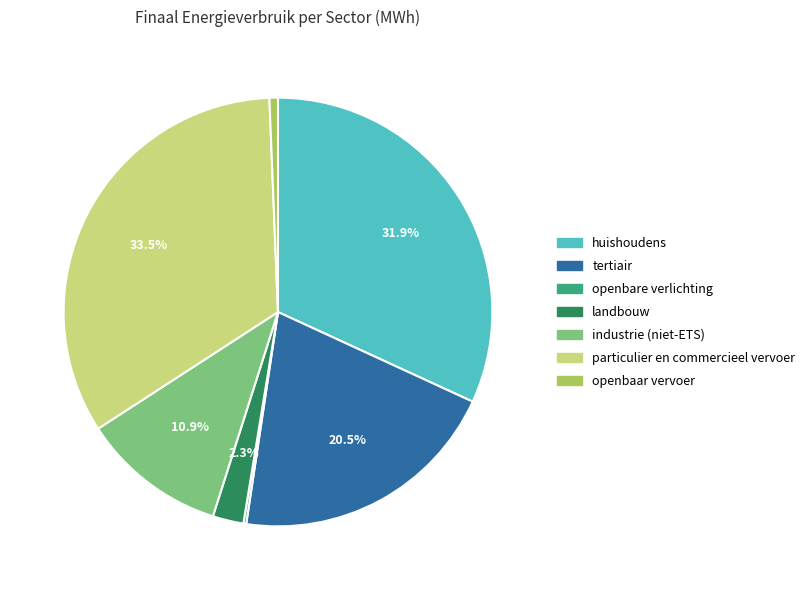

What portion of the pie excludes landbouw?

97.7%